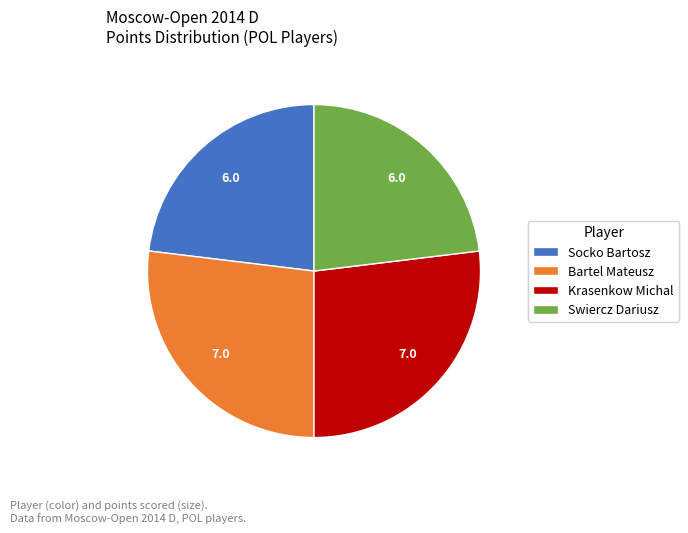

What is the ratio of the value at Bartel Mateusz to the value at Swiercz Dariusz?

1.2